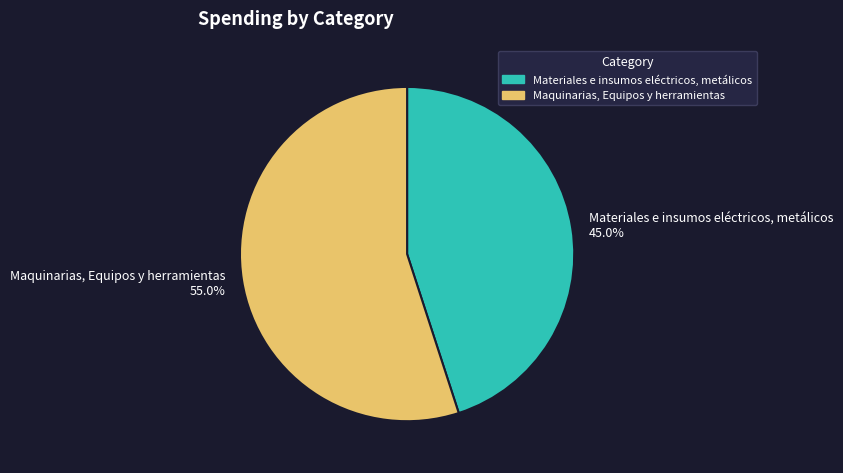

To the nearest percent, what percentage of the pie is Materiales e insumos eléctricos, metálicos?

45%